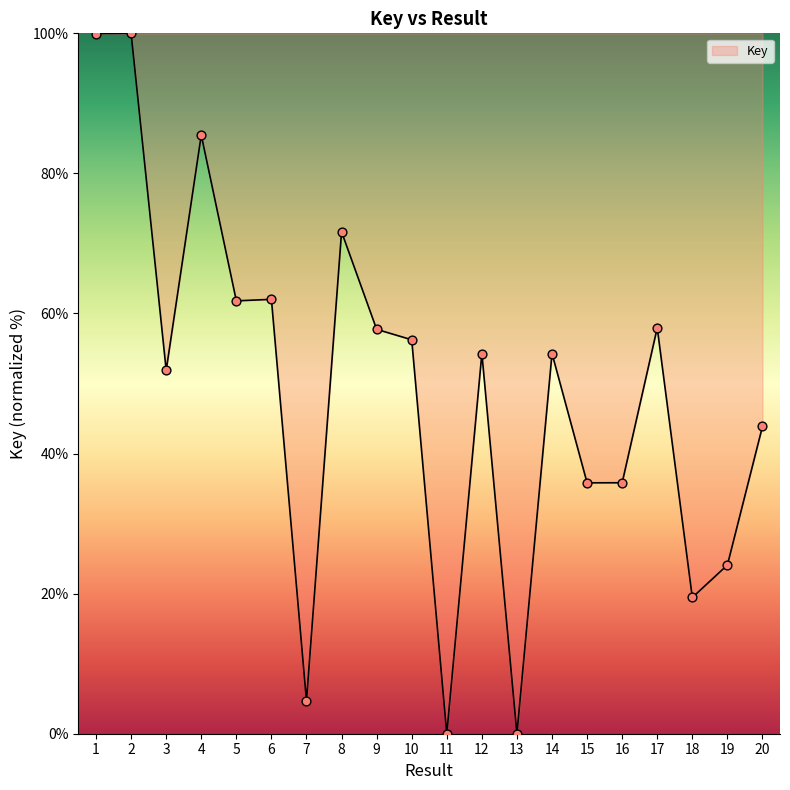

Which has a higher value, 17 or 18?

17